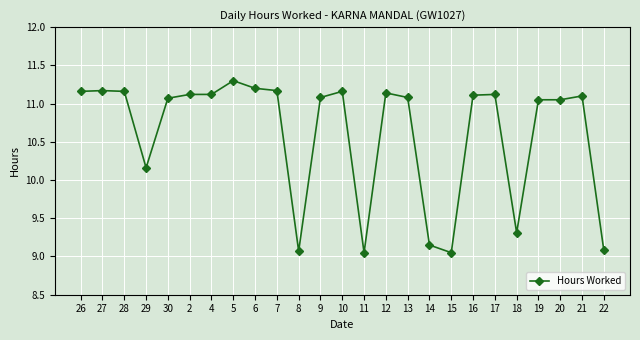

True or false: the data has more than 2 interior local peaks.

True